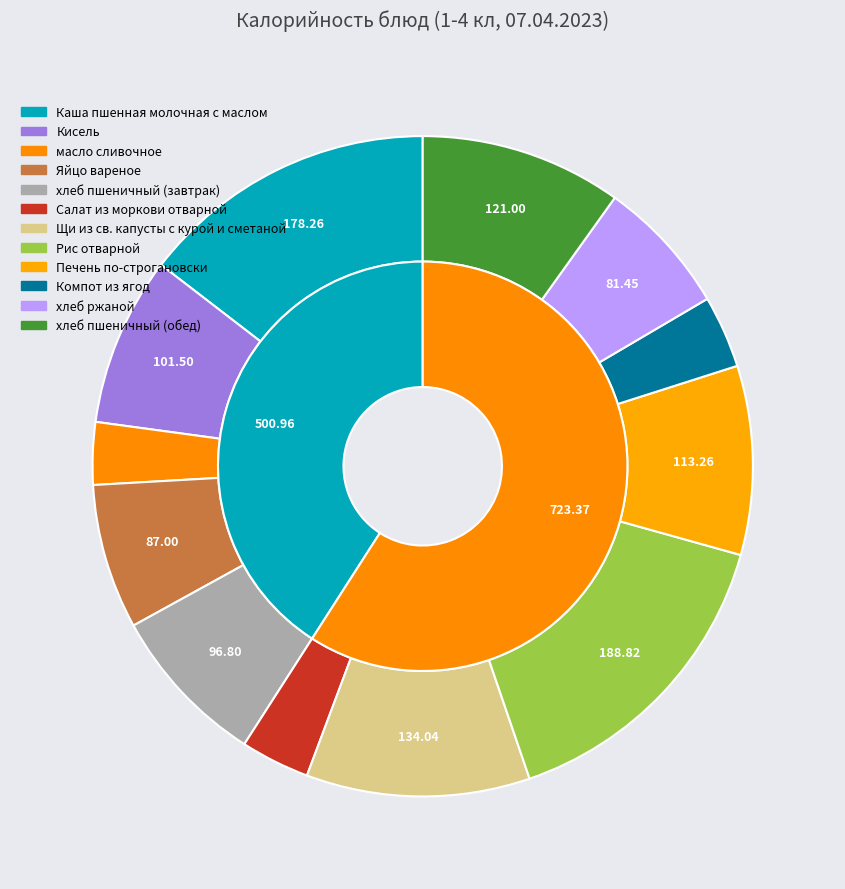

True or false: хлеб пшеничный (завтрак) accounts for 1% of the total.

False